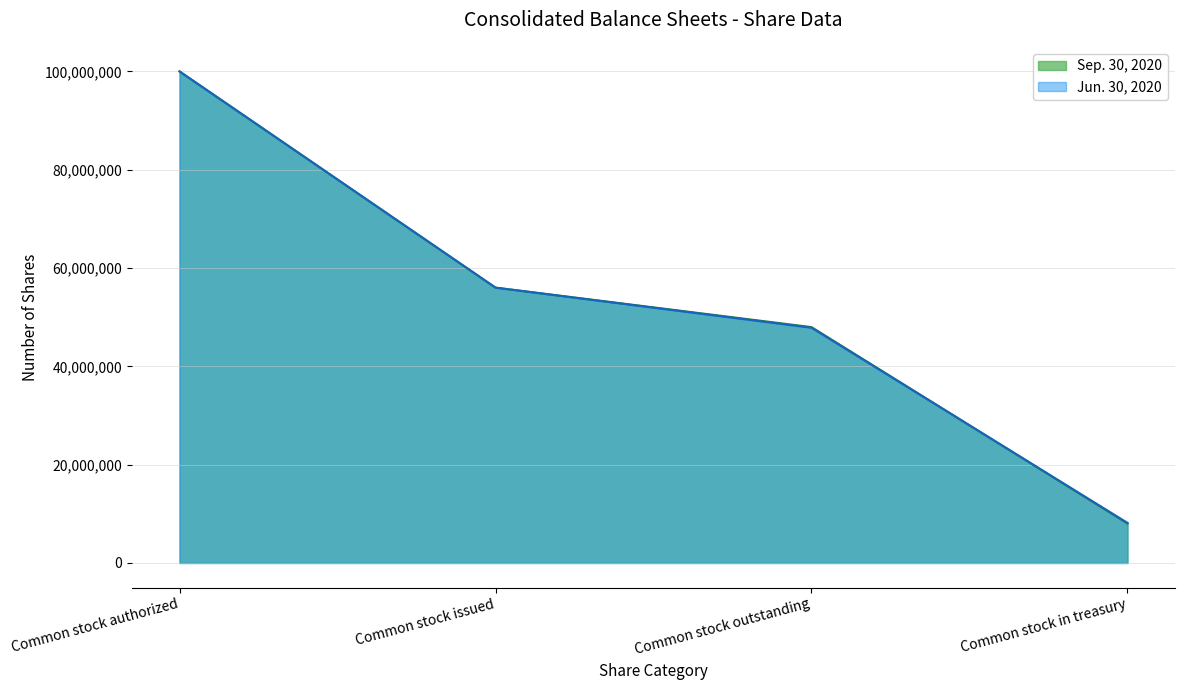

What is the total value across all series at Common stock issued?

112025496